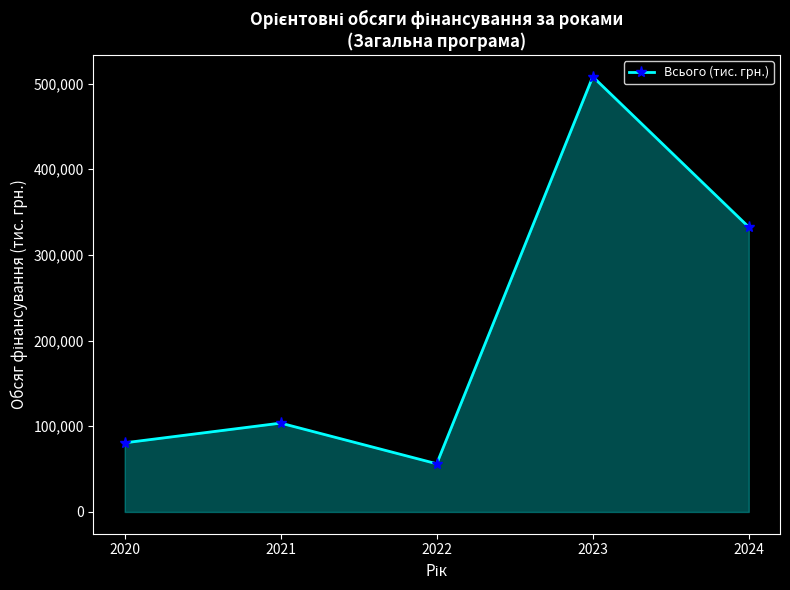

What is the value of the 2nd point from the left?

103704.0